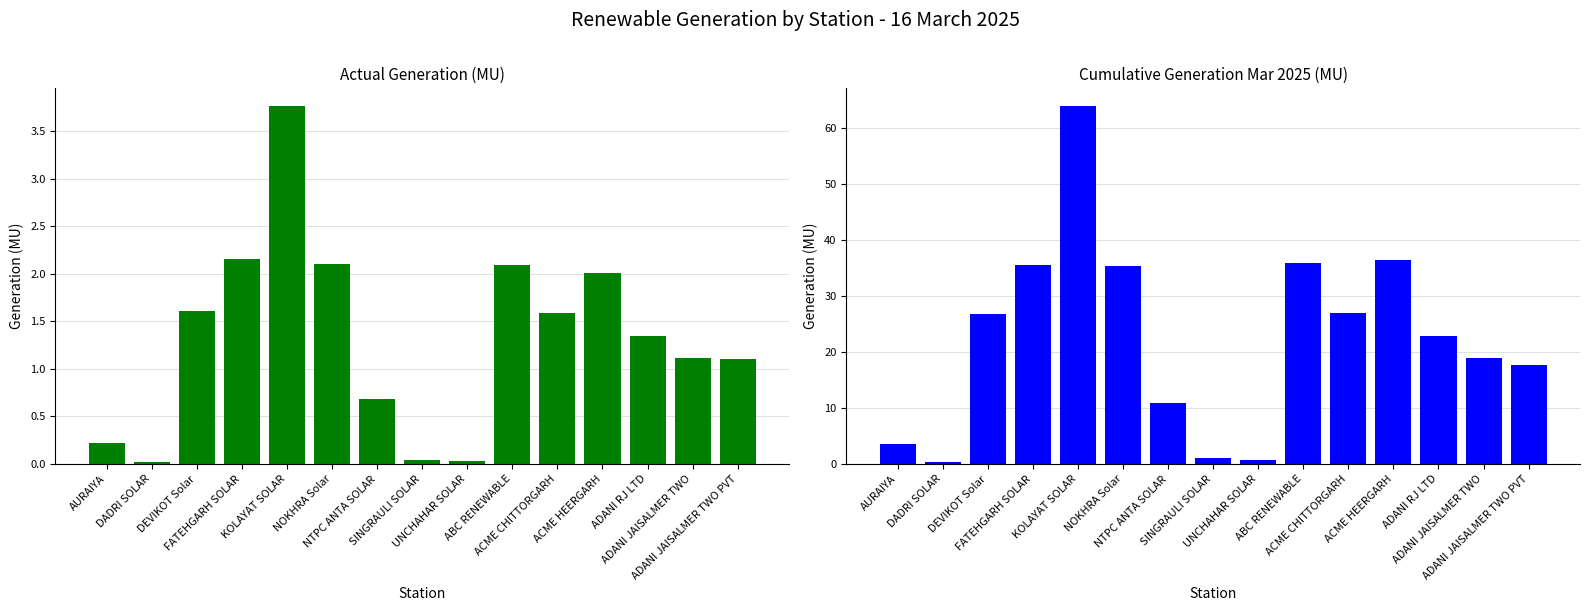

What is the label of the 5th bar from the right?

ACME CHITTORGARH